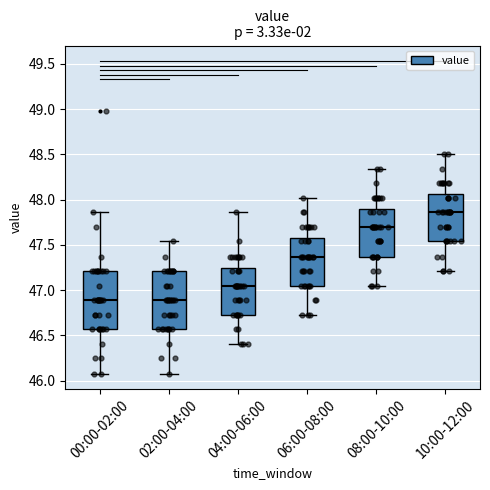

Reading left to right, read every box against the y-axis: the position of its median line, the range the box covers, and the ends of its whiskers. The values are not printed on the chart, so give them approximately, as read against the axis.

00:00-02:00: median 46.90, box 46.55 to 47.20, whiskers 46.10 to 47.85
02:00-04:00: median 46.90, box 46.55 to 47.20, whiskers 46.10 to 47.55
04:00-06:00: median 47.05, box 46.75 to 47.25, whiskers 46.40 to 47.85
06:00-08:00: median 47.35, box 47.05 to 47.60, whiskers 46.75 to 48.00
08:00-10:00: median 47.70, box 47.35 to 47.90, whiskers 47.05 to 48.35
10:00-12:00: median 47.85, box 47.55 to 48.05, whiskers 47.20 to 48.50